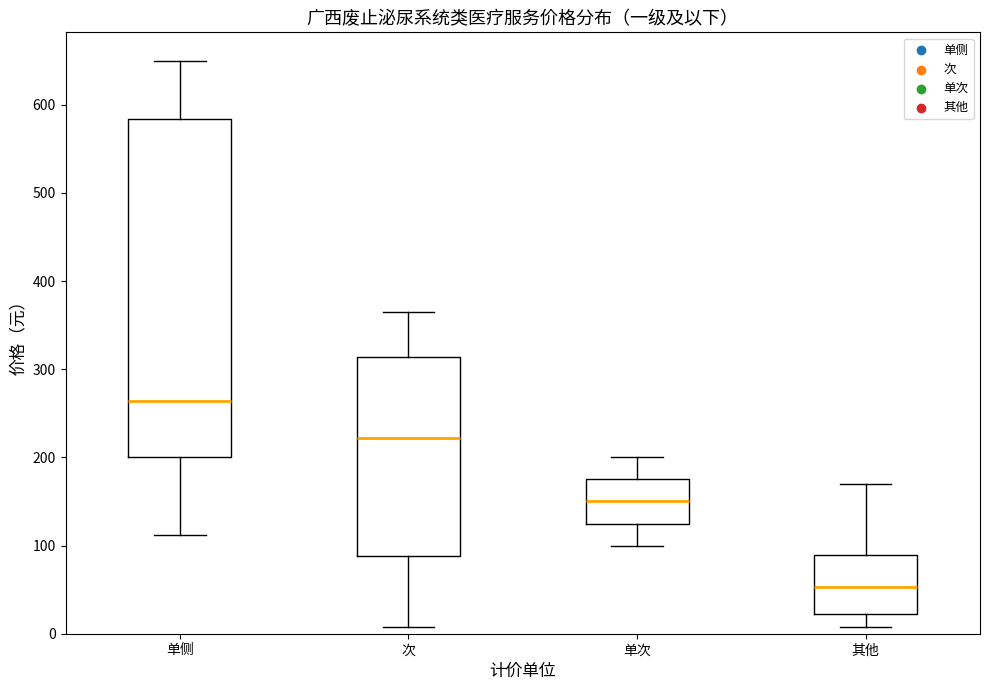

Reading left to right, read every box against the y-axis: the position of its median line, the range the box covers, and the ends of its whiskers. The values are not printed on the chart, so give them approximately, as read against the axis.

单侧: median 260, box 200 to 580, whiskers 110 to 650
次: median 220, box 90 to 310, whiskers 10 to 360
单次: median 150, box 130 to 180, whiskers 100 to 200
其他: median 50, box 20 to 90, whiskers 10 to 170